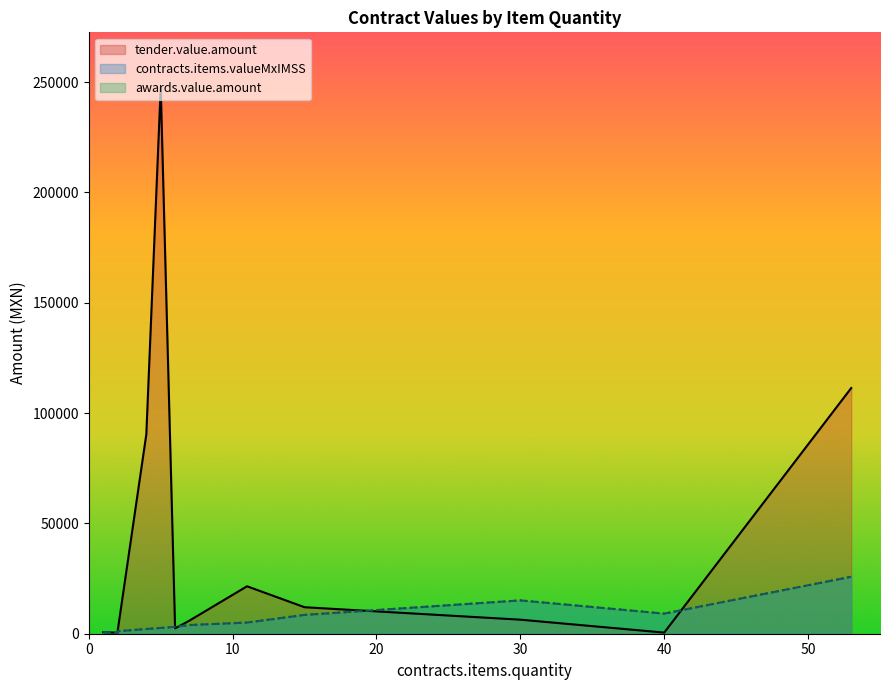

Does the chart have visible grid lines?

No